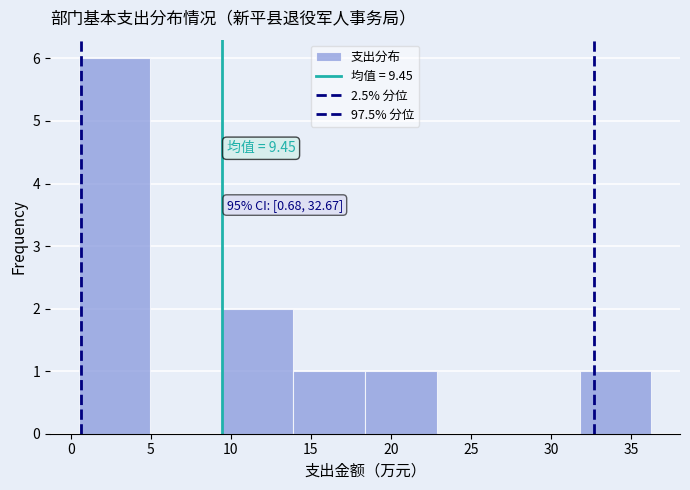

Over which range of the x-axis is the bar tallest?

0.5 to 5.0